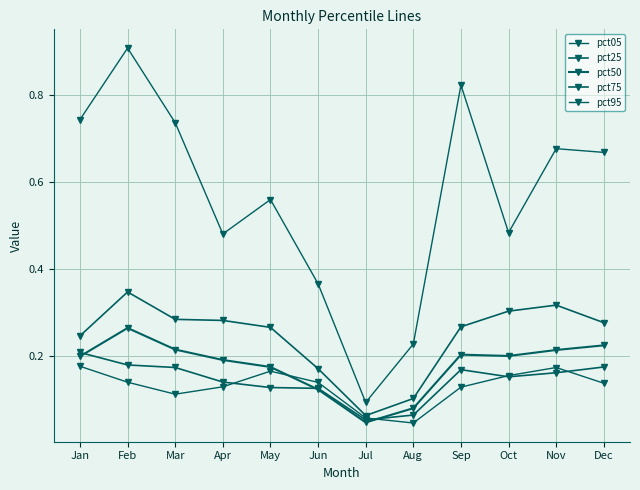

List the series in order of their peak value, highest first.

pct95, pct75, pct50, pct25, pct05